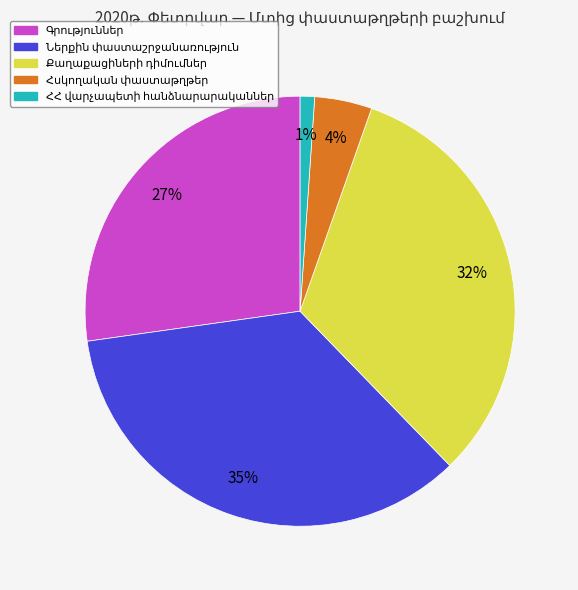

To the nearest percent, what is the average slice percentage?

20%